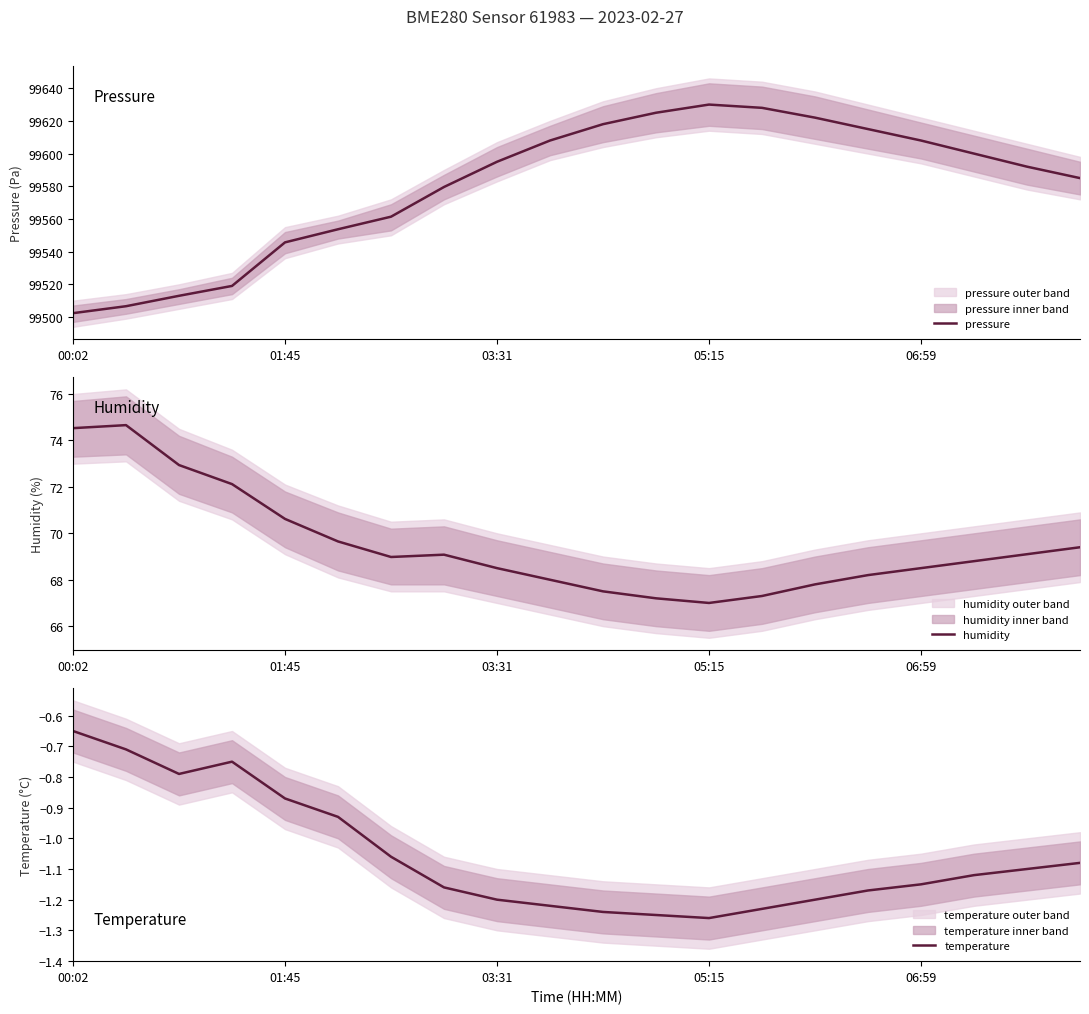

How many values in the humidity series are below 68?

5